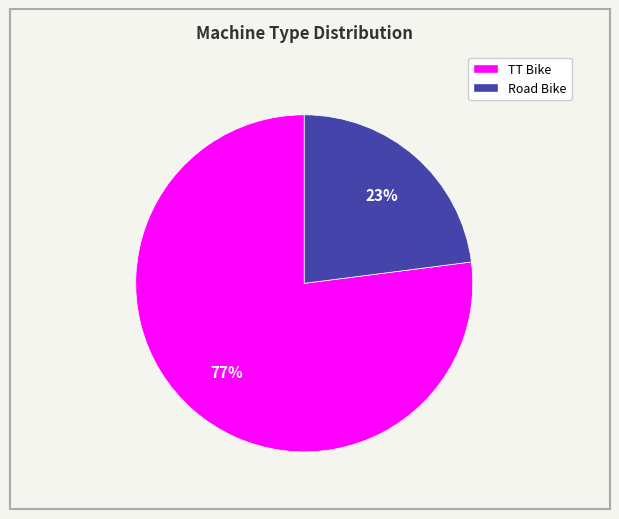

Do TT Bike and Road Bike together represent more than half of the pie?

Yes